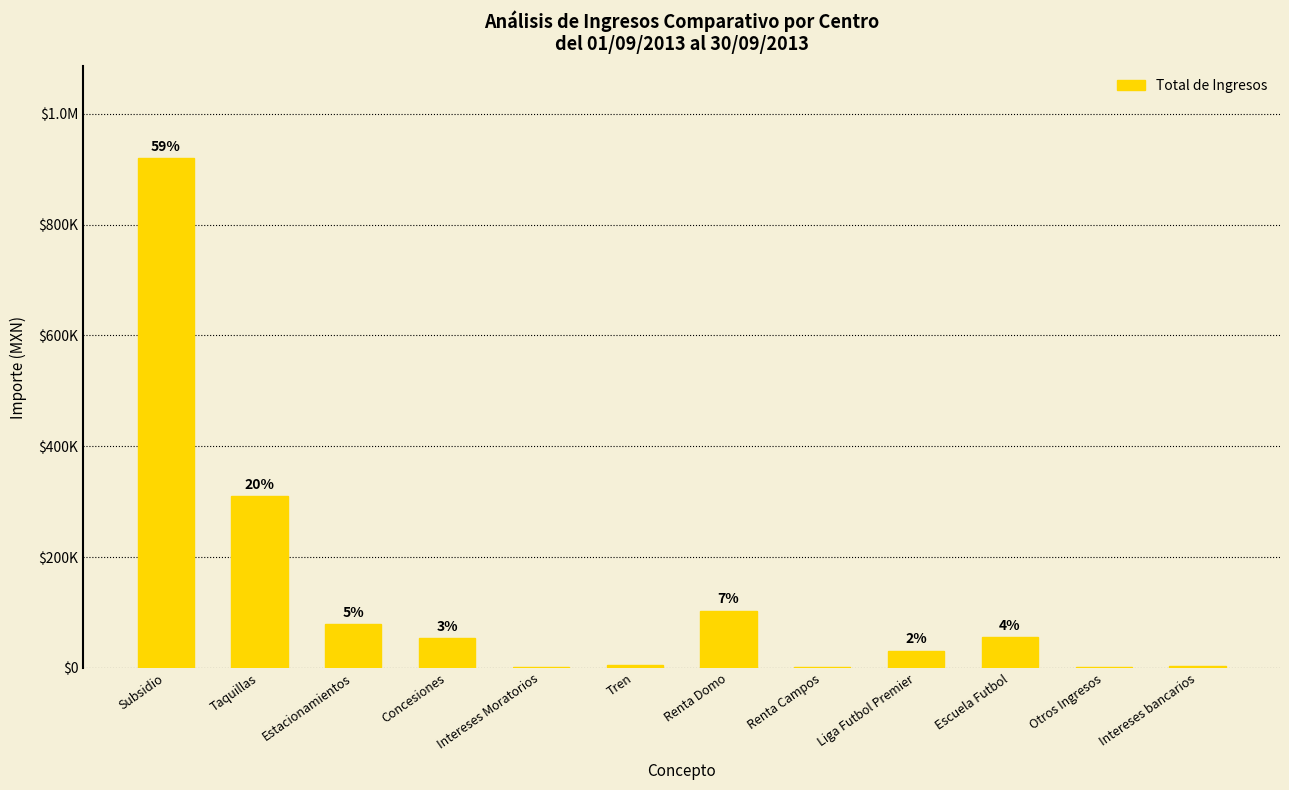

The value at Tren is 4504.0. True or false?

True